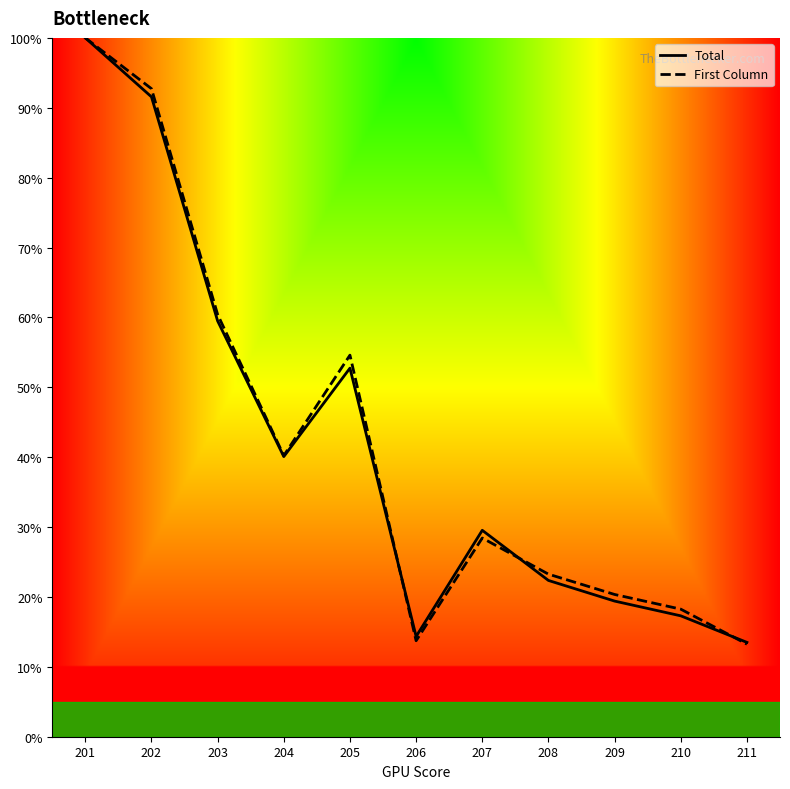

How many interior local valleys does the First Column series have?

2